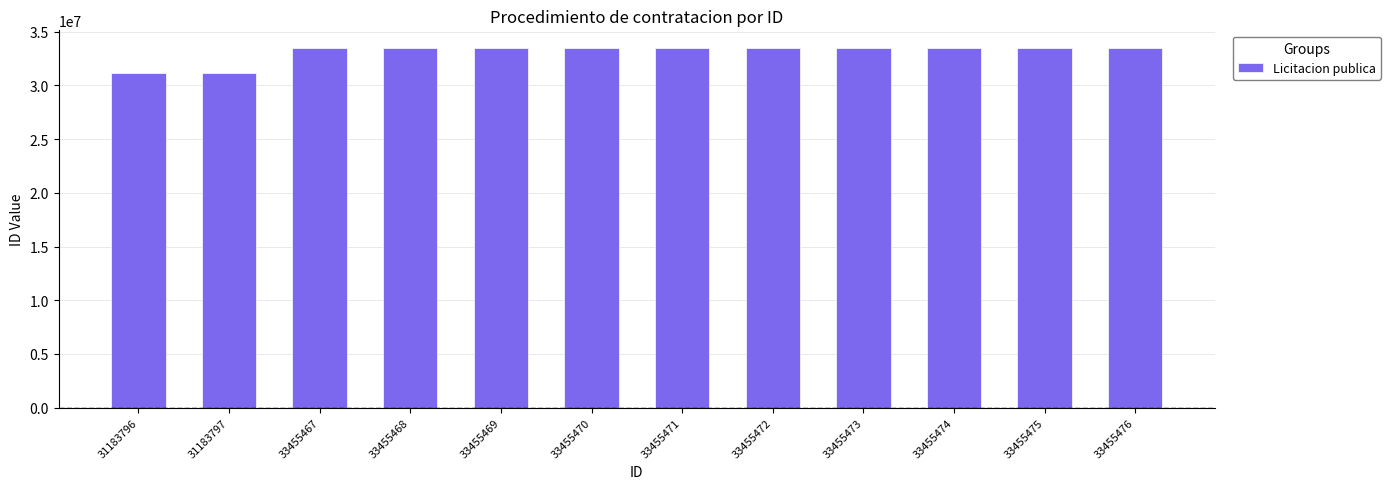

What is the sum of all values?

396922308